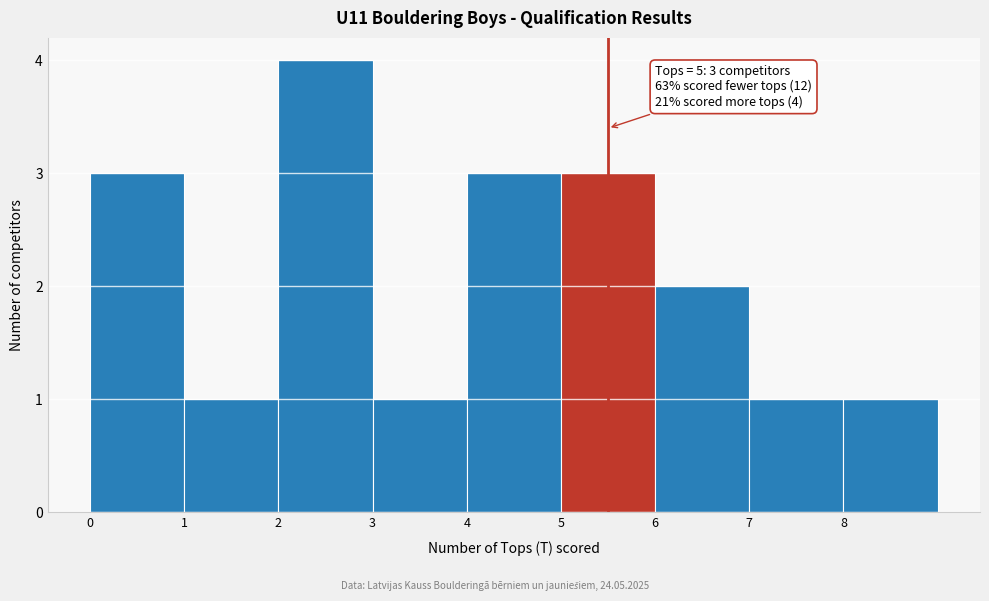

Which range on the x-axis has the tallest bar?

2 to 3